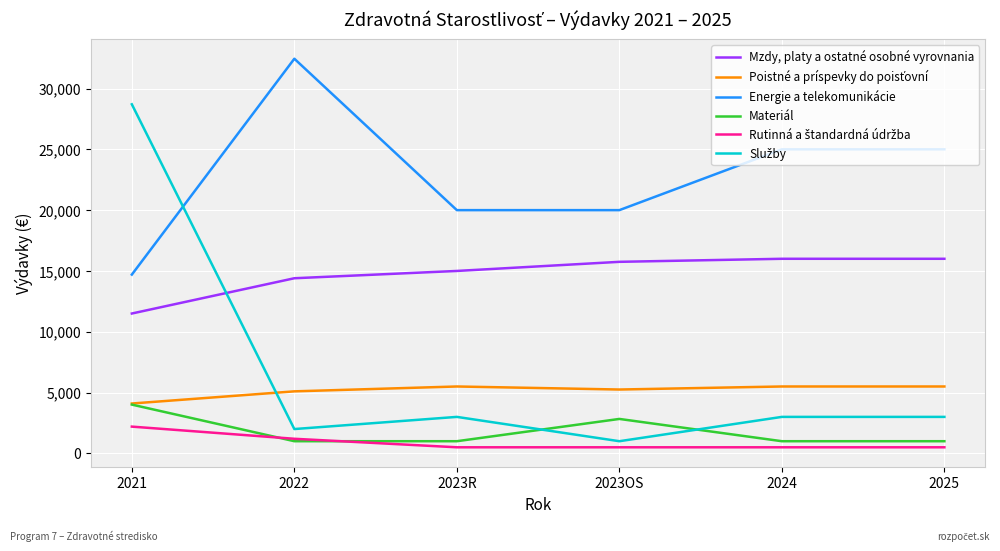

The value of Mzdy, platy a ostatné osobné vyrovnania at 2024 is 28428. True or false?

False